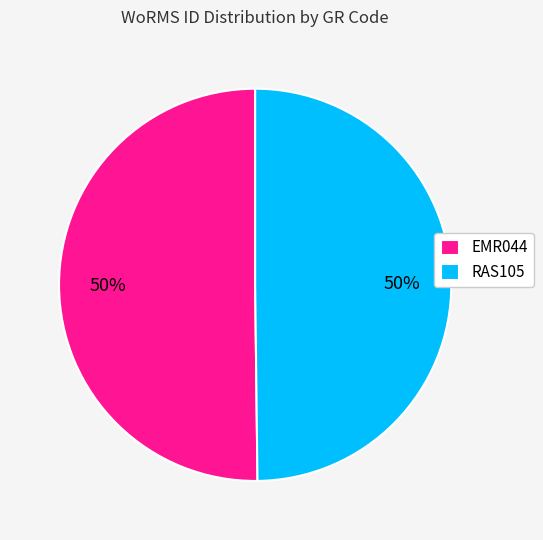

To the nearest percent, what portion does EMR044 represent?

50%